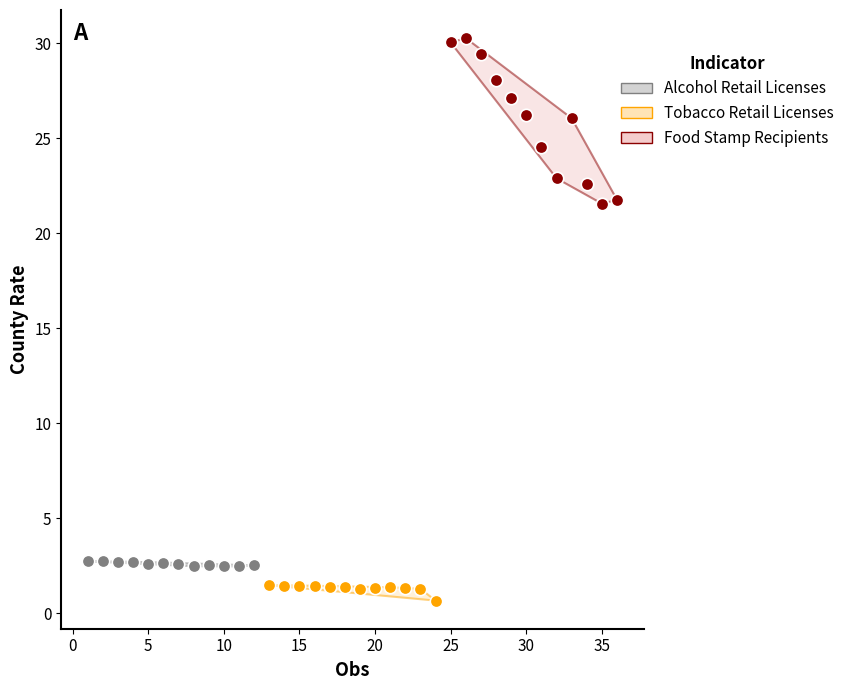

Which series contains the highest Y value?

Food Stamp Recipients